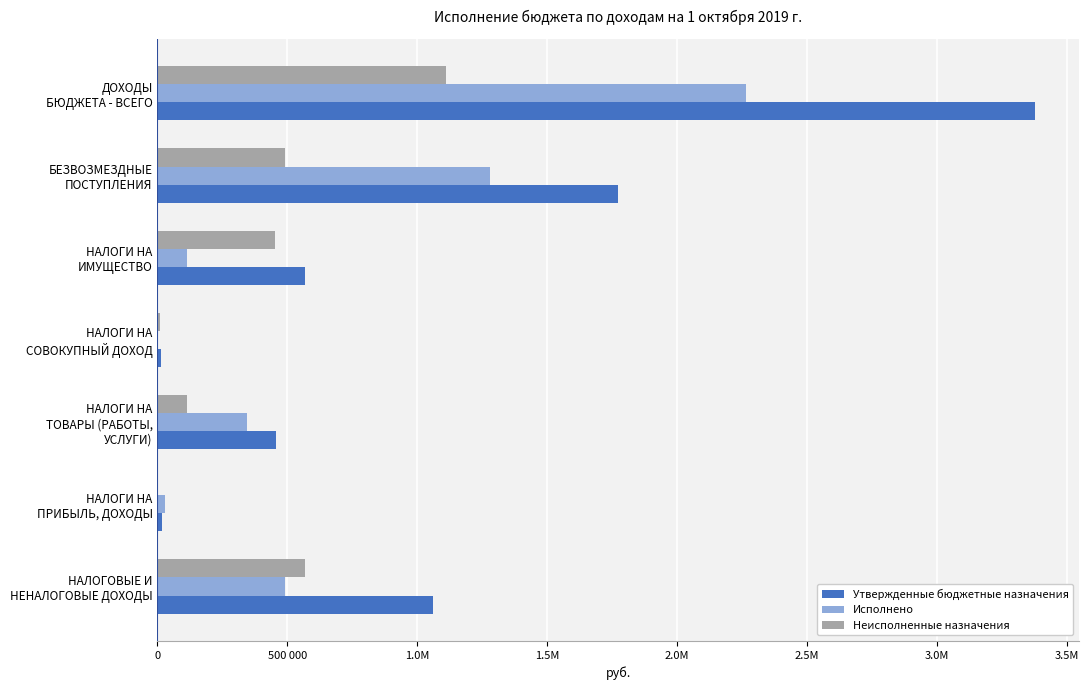

What is the difference between the second highest and minimum values in the Неисполненные назначения series?

567476.4